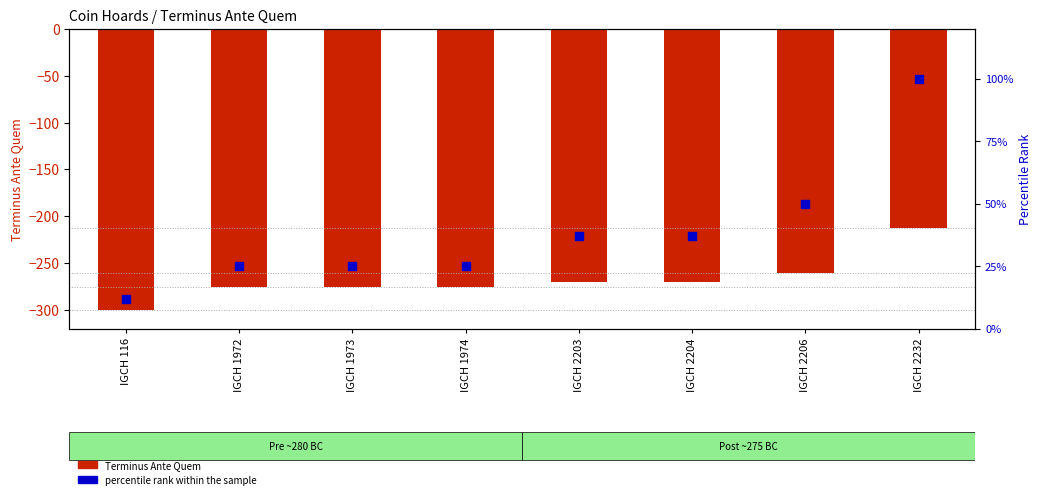

Which series has the largest total across all categories?

percentile rank within the sample